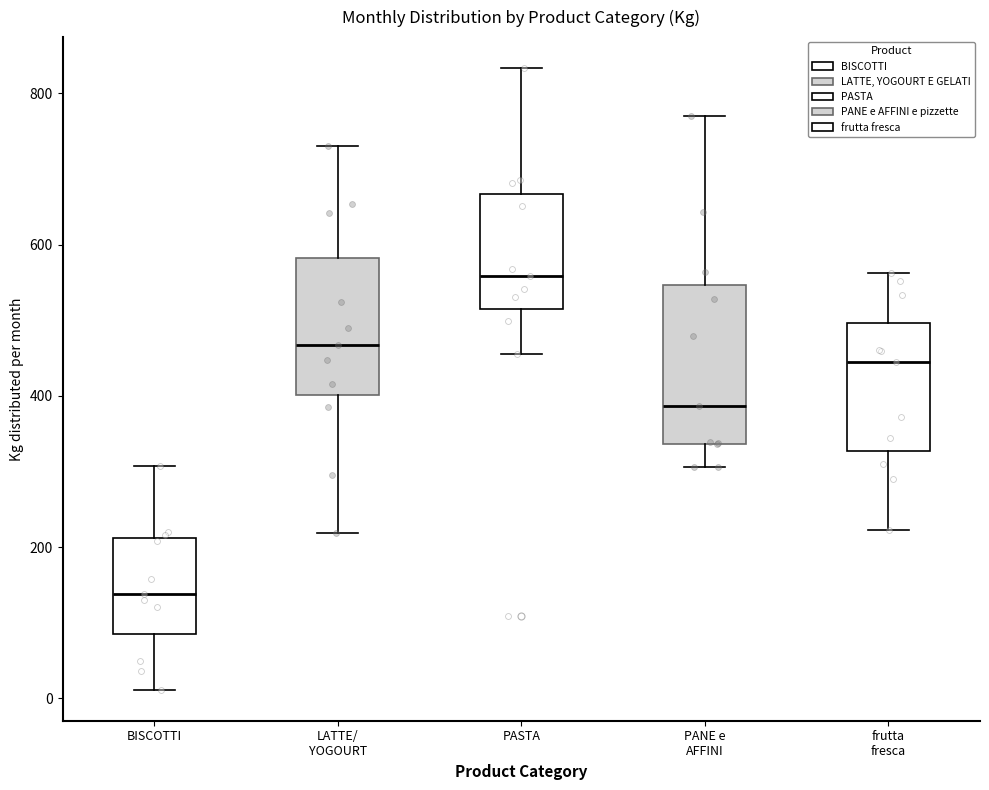

Where is the lower edge of the box for PANE e AFFINI on the y-axis? The values are not printed on the chart, so give them approximately, as read against the axis.

340